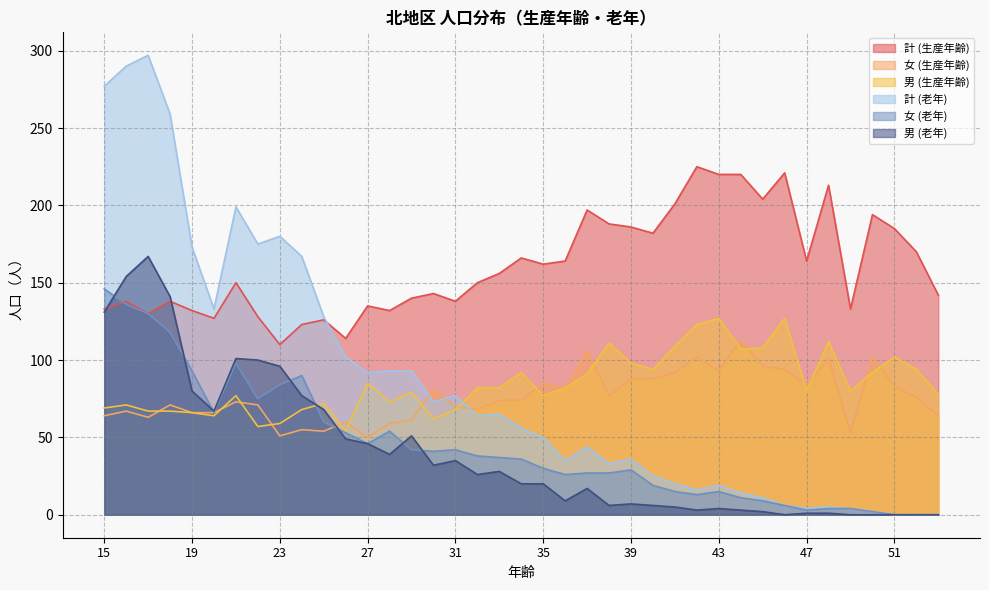

Does the chart display data point markers on the line(s)?

No